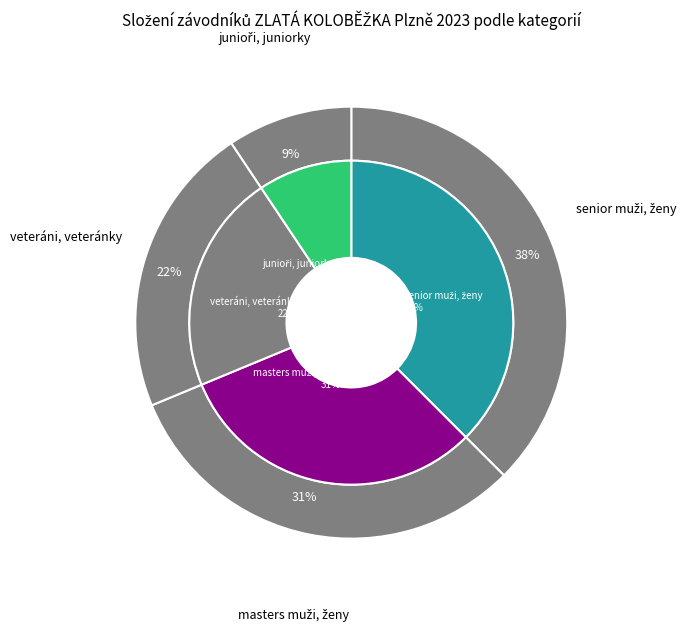

The 1973 – 1964 - veteráni, veteránky slice represents 11% of the pie. True or false?

False